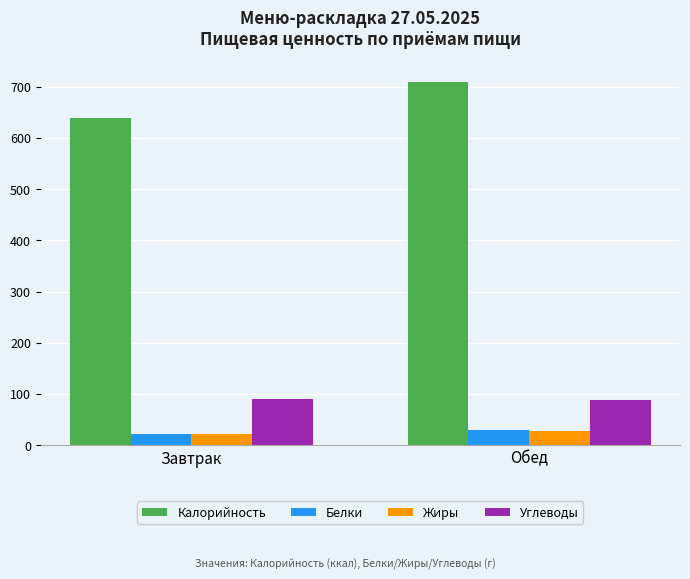

Between Завтрак and Обед, which series saw the biggest shift?

Калорийность